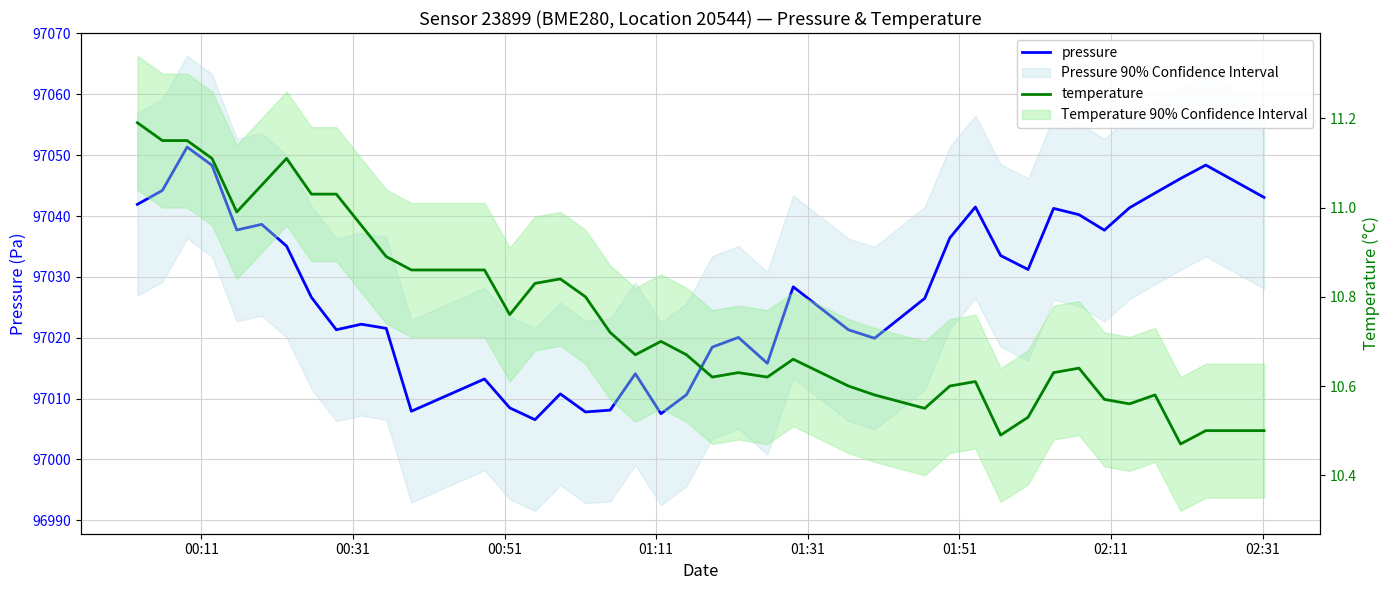

What is the difference between the second highest and minimum values in the temperature series?

0.7